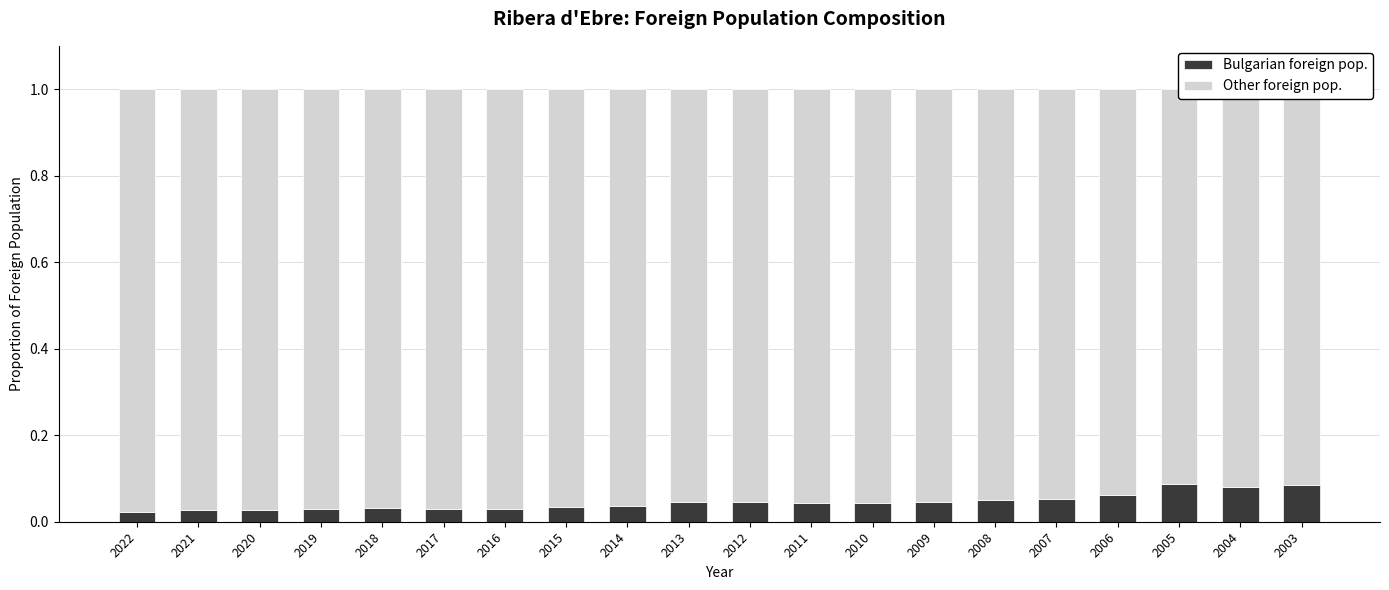

Read the Bulgarian foreign pop. value at 2003.

0.1